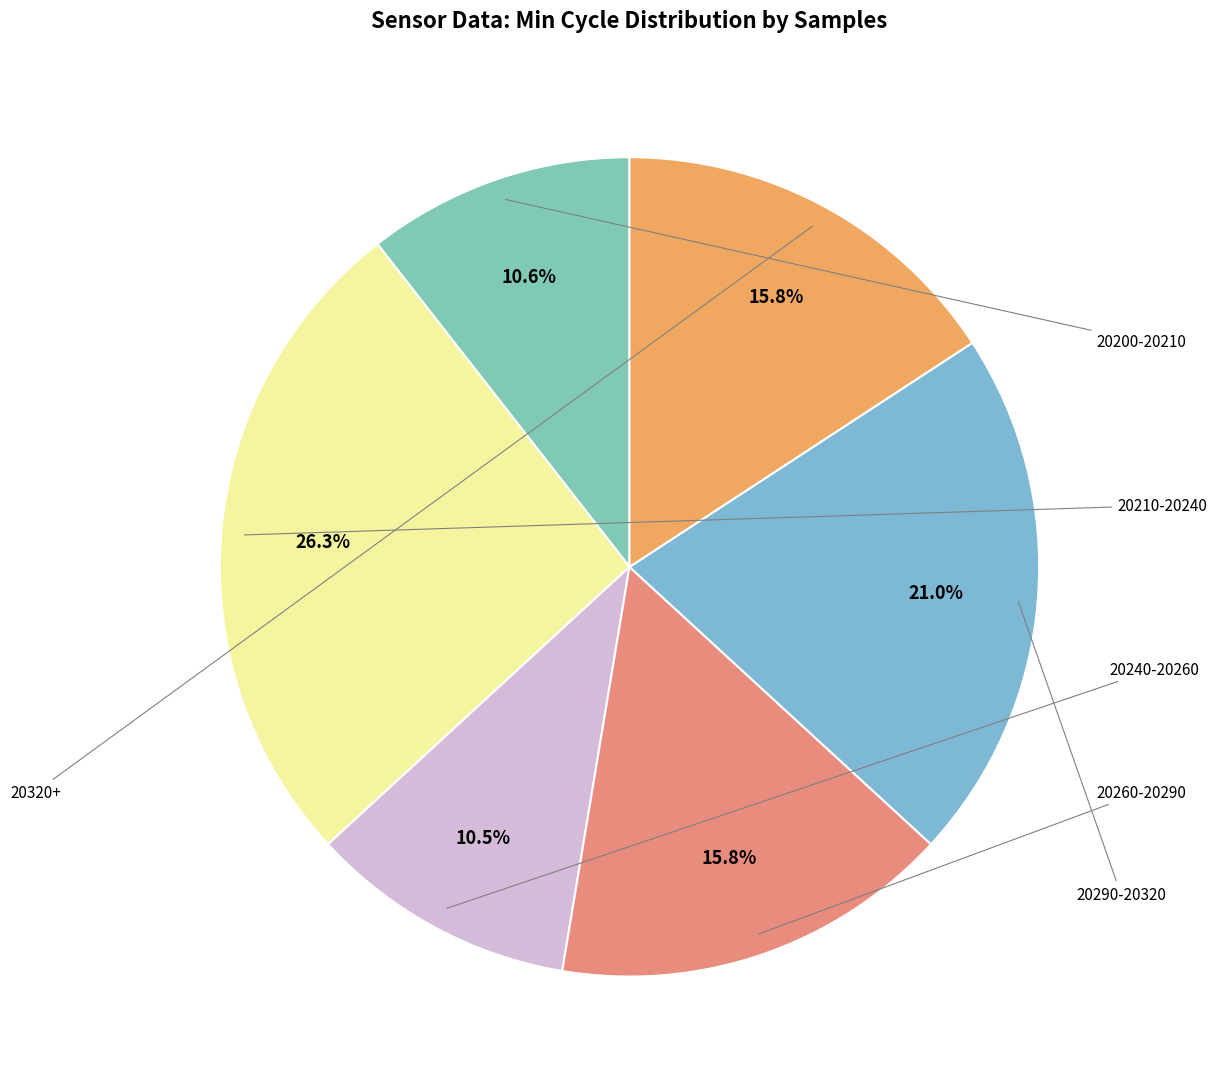

Count the number of slices in the pie.

6